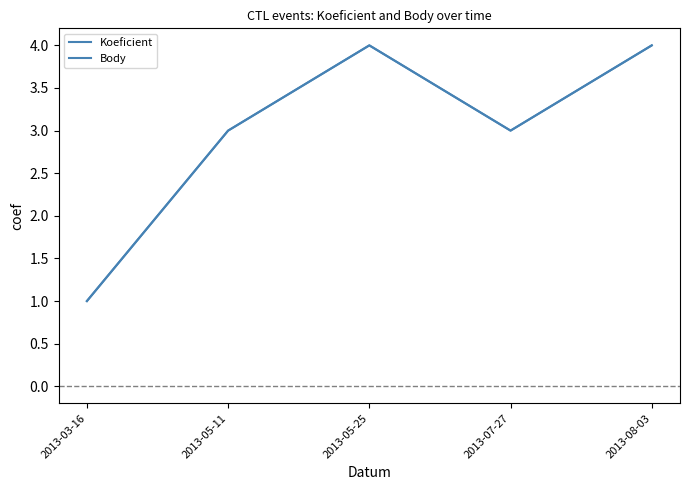

True or false: Body has a value of 1 at 2013-03-16.

True